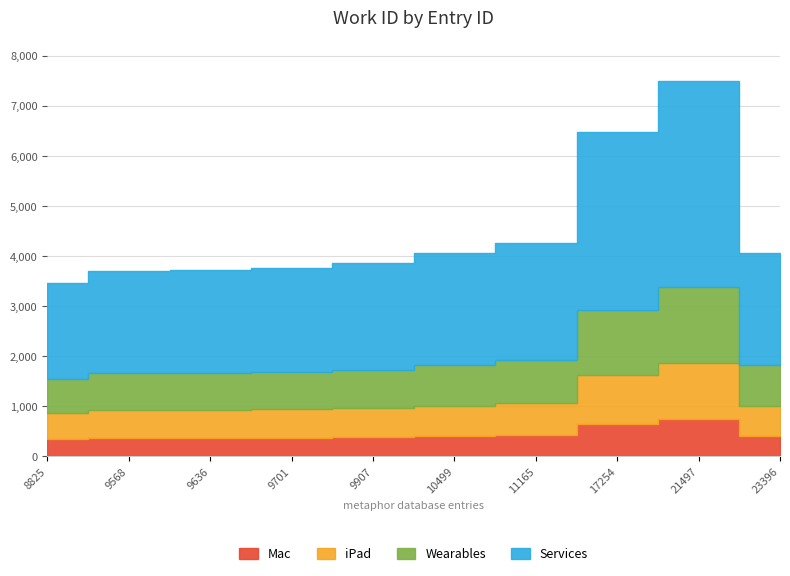

How many data points are above 4057?

3